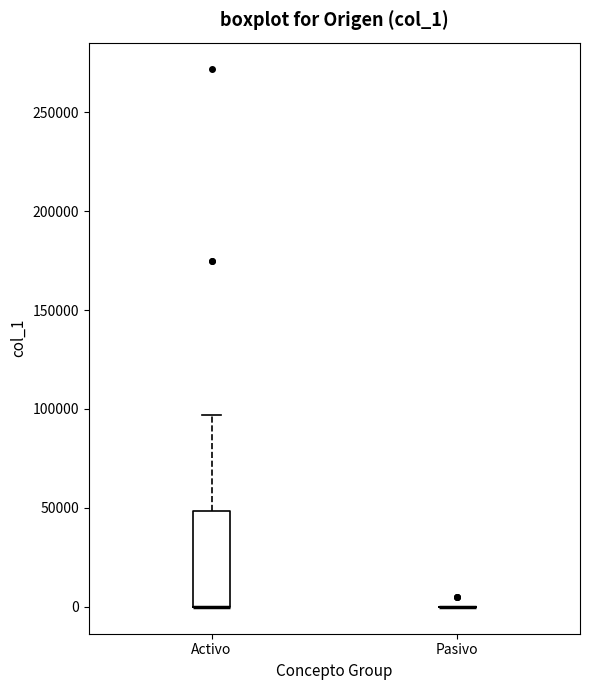

Reading left to right, read every box against the y-axis: the position of its median line, the range the box covers, and the ends of its whiskers. The values are not printed on the chart, so give them approximately, as read against the axis.

Activo: median 0 (drawn on the box's lower edge), box 0 to 50000, whiskers 0 to 95000
Pasivo: box collapsed to a line at 0, whiskers 0 to 0